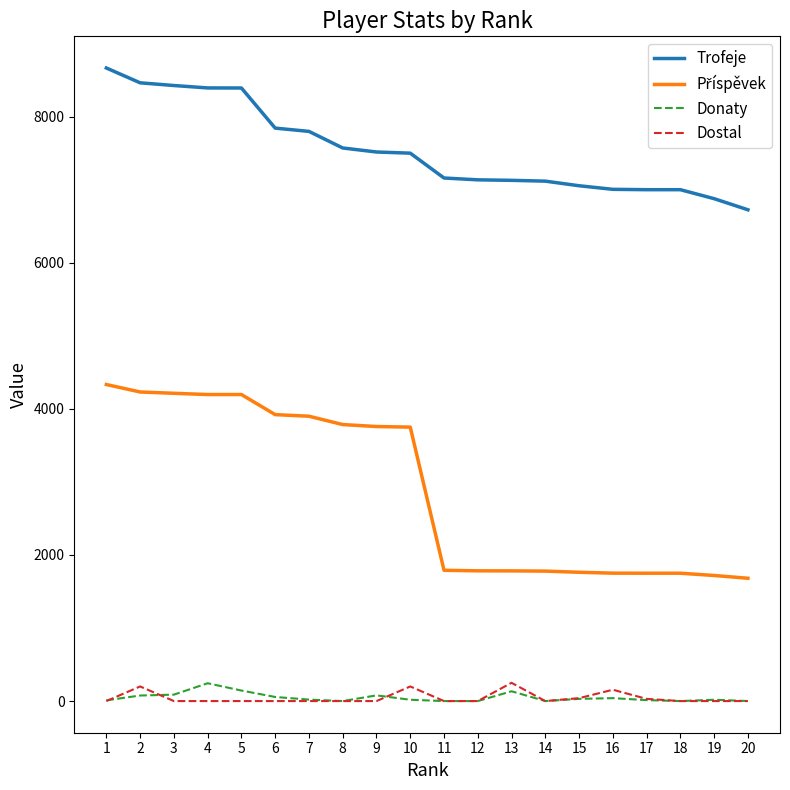

Which series has the largest total across all categories?

Trofeje